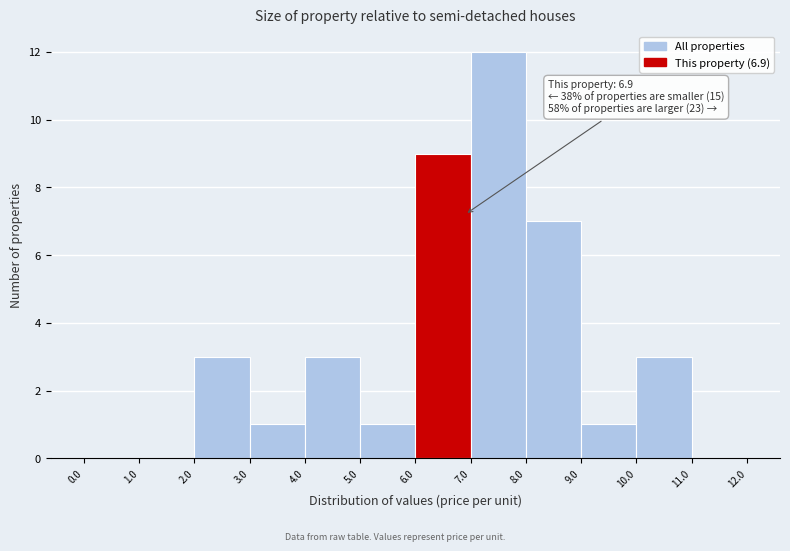

Which range on the x-axis has the tallest bar?

7.0 to 8.0